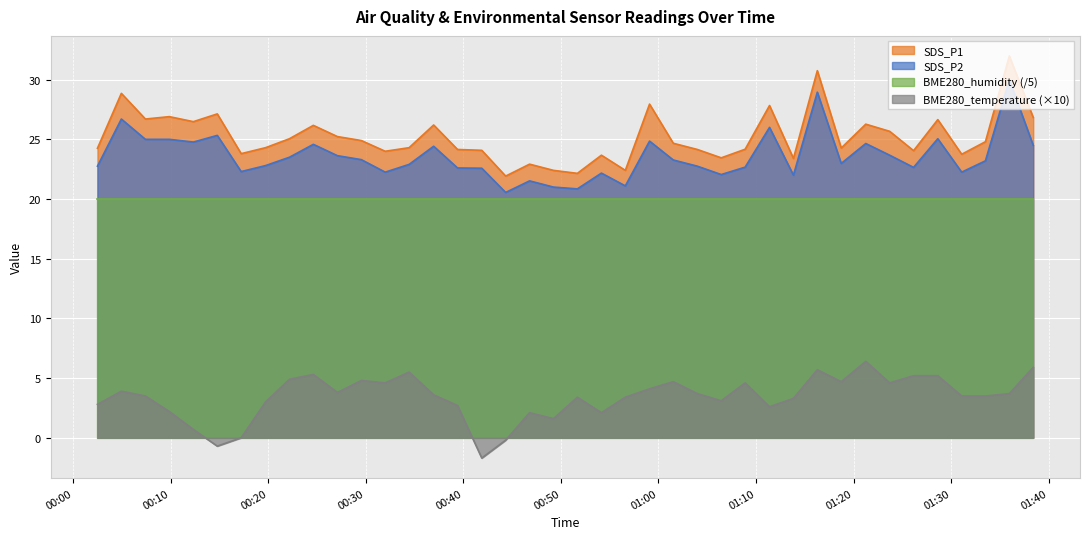

True or false: SDS_P2 and BME280_temperature cross at least once.

False